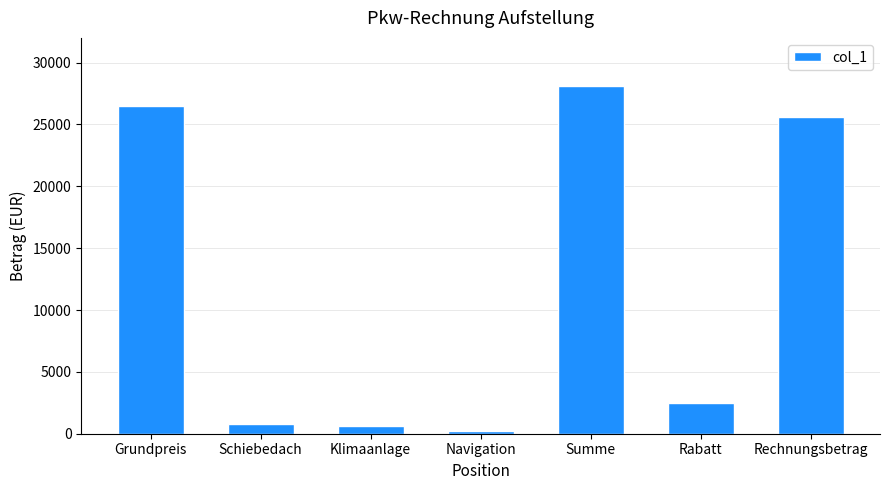

What is the sum of all values?

84360